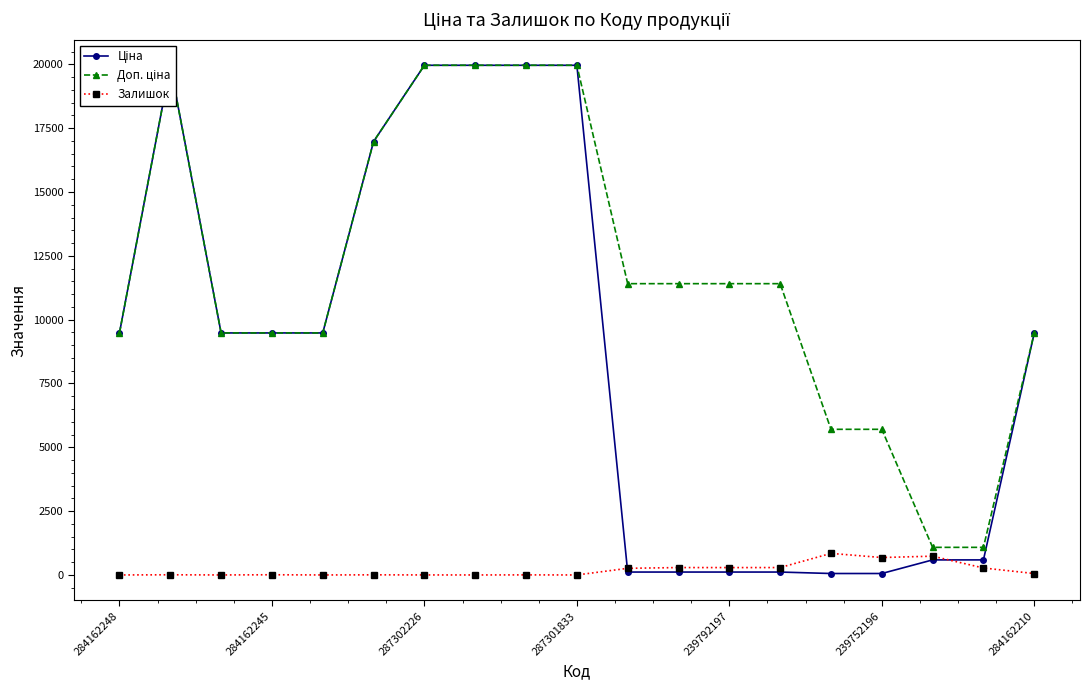

True or false: Залишок has a value of 289 at 239792197.

True